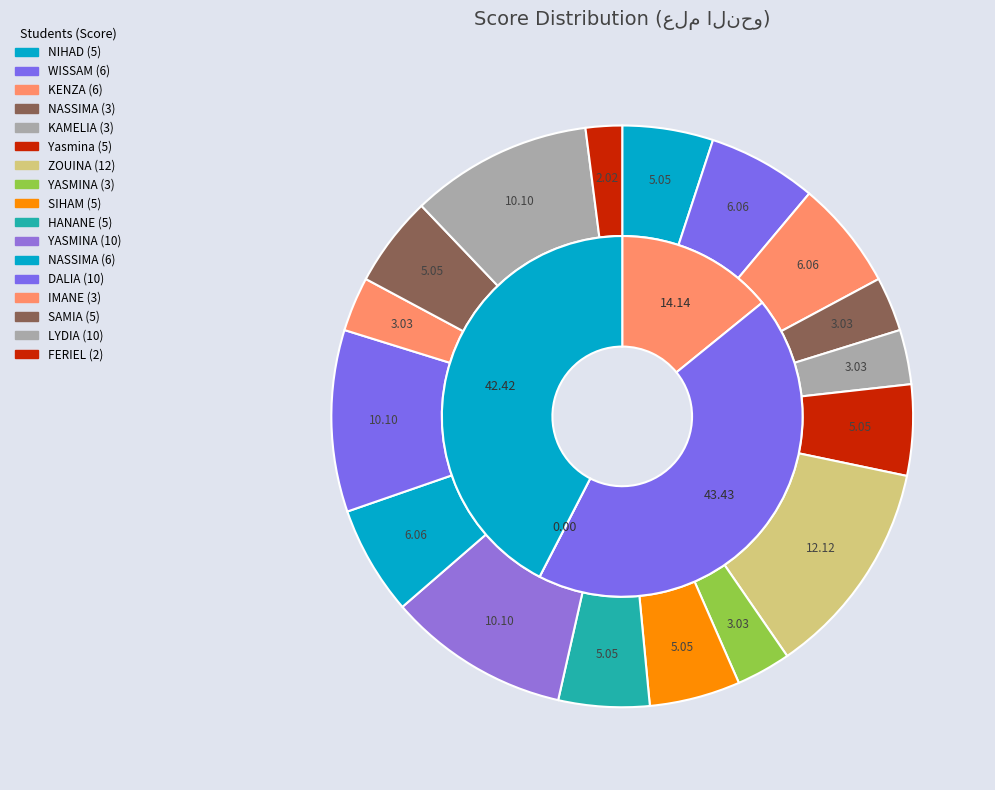

How many segments does this pie chart have?

17